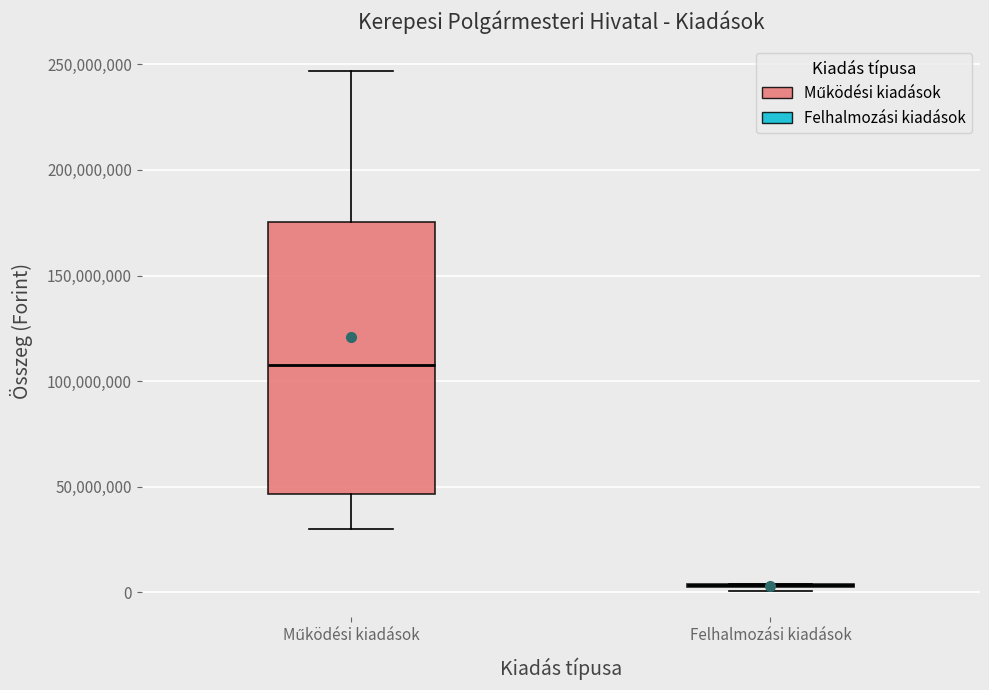

Reading left to right, transcribe this box plot: for each box, give where its median line is, the range the box spans, and where its two whiskers end, as read against the y-axis. The values are not printed on the chart, so give them approximately, as read against the axis.

Működési kiadások: median 110000000, box 45000000 to 175000000, whiskers 30000000 to 245000000
Felhalmozási kiadások: box collapsed to a line at 5000000, whiskers 0 to 5000000